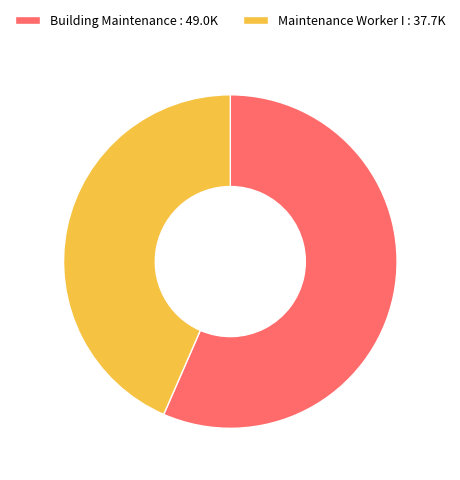

How many slices are in this pie chart?

2